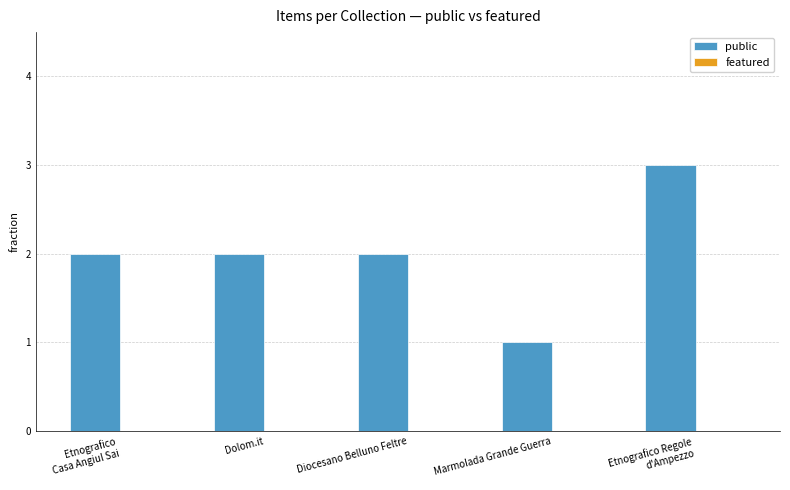

Reading left to right, transcribe all the data shown in this chart.

2	2	2	1	3